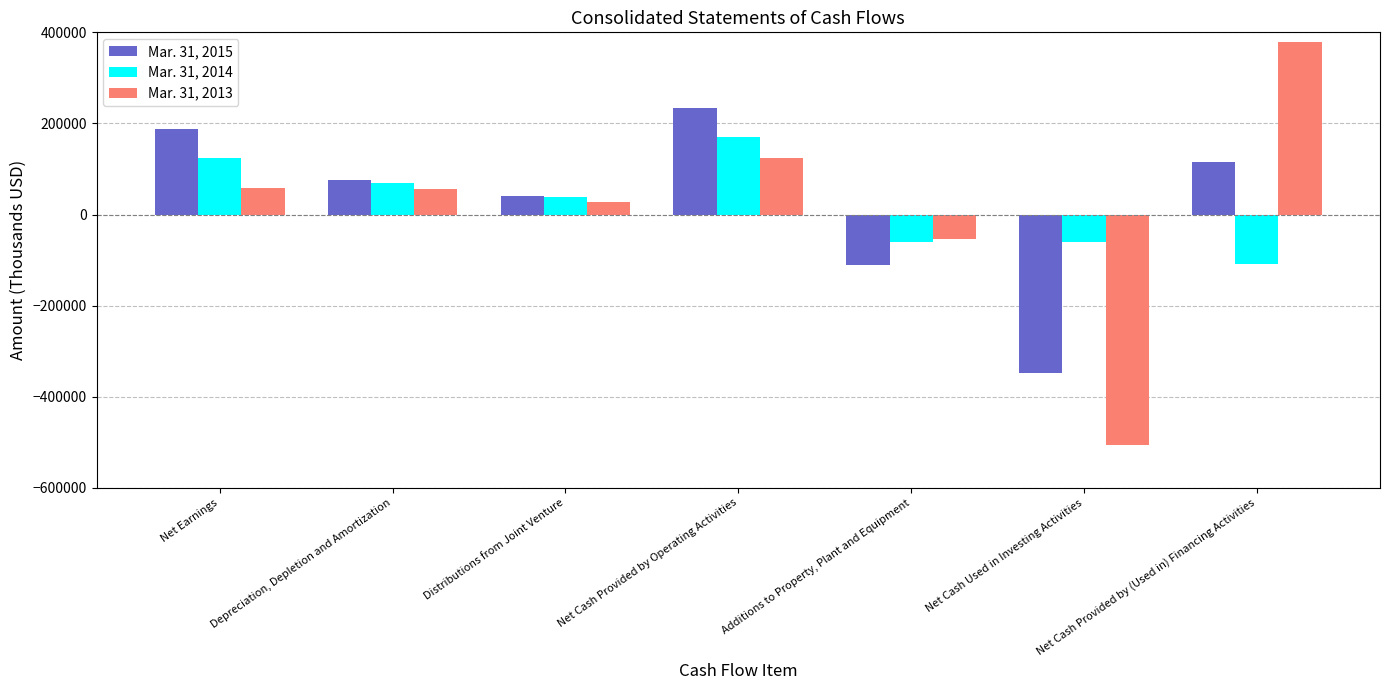

What is the label of the 5th bar from the left?

Additions to Property, Plant and Equipment